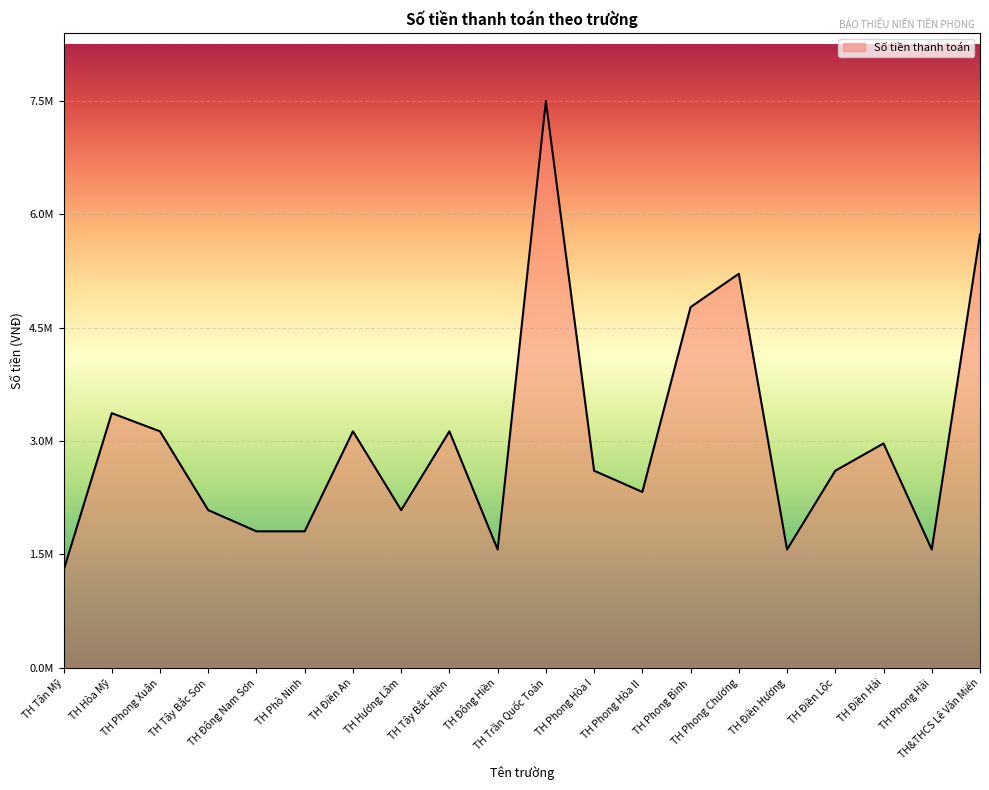

Rank the categories by value from highest to lowest.

TH Trần Quốc Toản, TH&THCS Lê Văn Miến, TH Phong Chương, TH Phong Bình, TH Hòa Mỹ, TH Phong Xuân, TH Điền An, TH Tây Bắc Hiền, TH Điền Hải, TH Phong Hòa I, TH Điền Lộc, TH Phong Hòa II, TH Tây Bắc Sơn, TH Hương Lâm, TH Đông Nam Sơn, TH Phò Ninh, TH Đông Hiền, TH Điền Hương, TH Phong Hải, TH Tân Mỹ